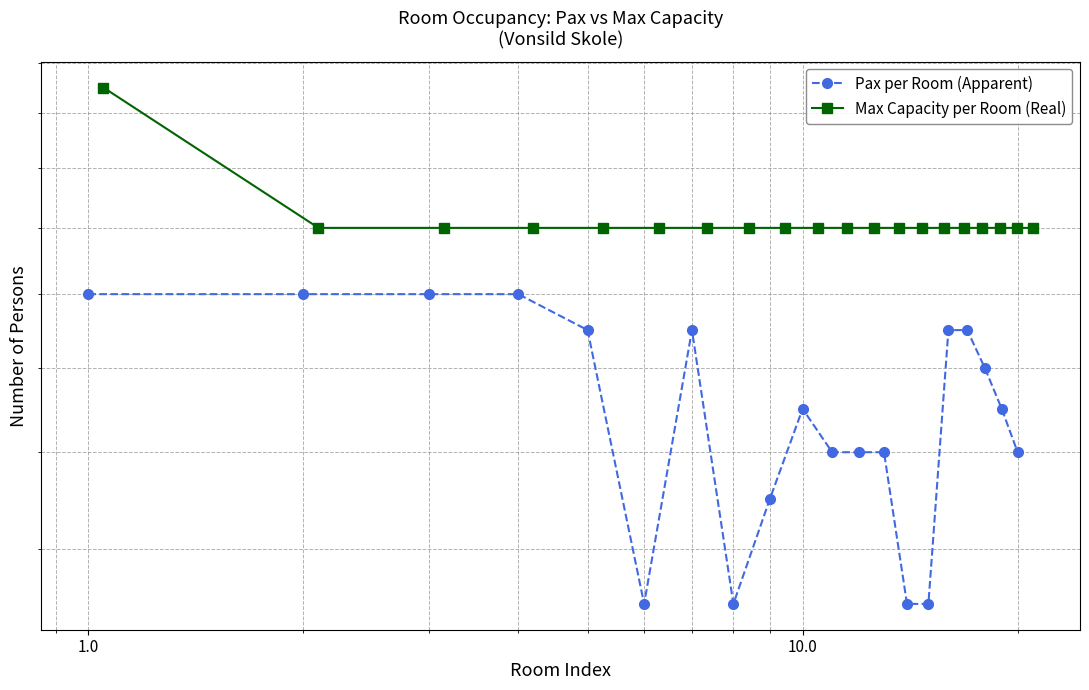

Which series has the widest spread of values?

Pax per Room (Apparent)